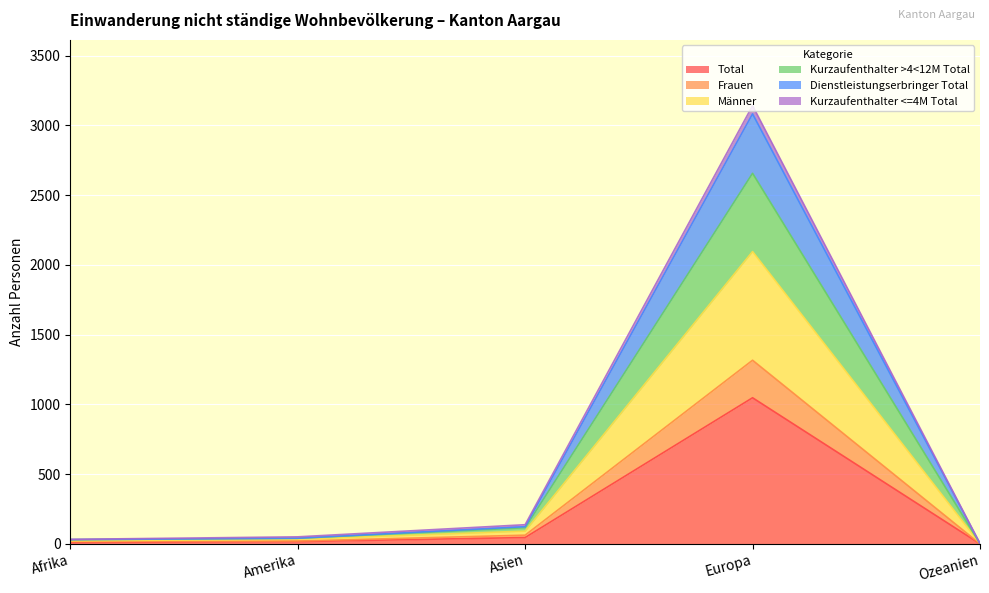

At which label does Total reach its peak?

Europa